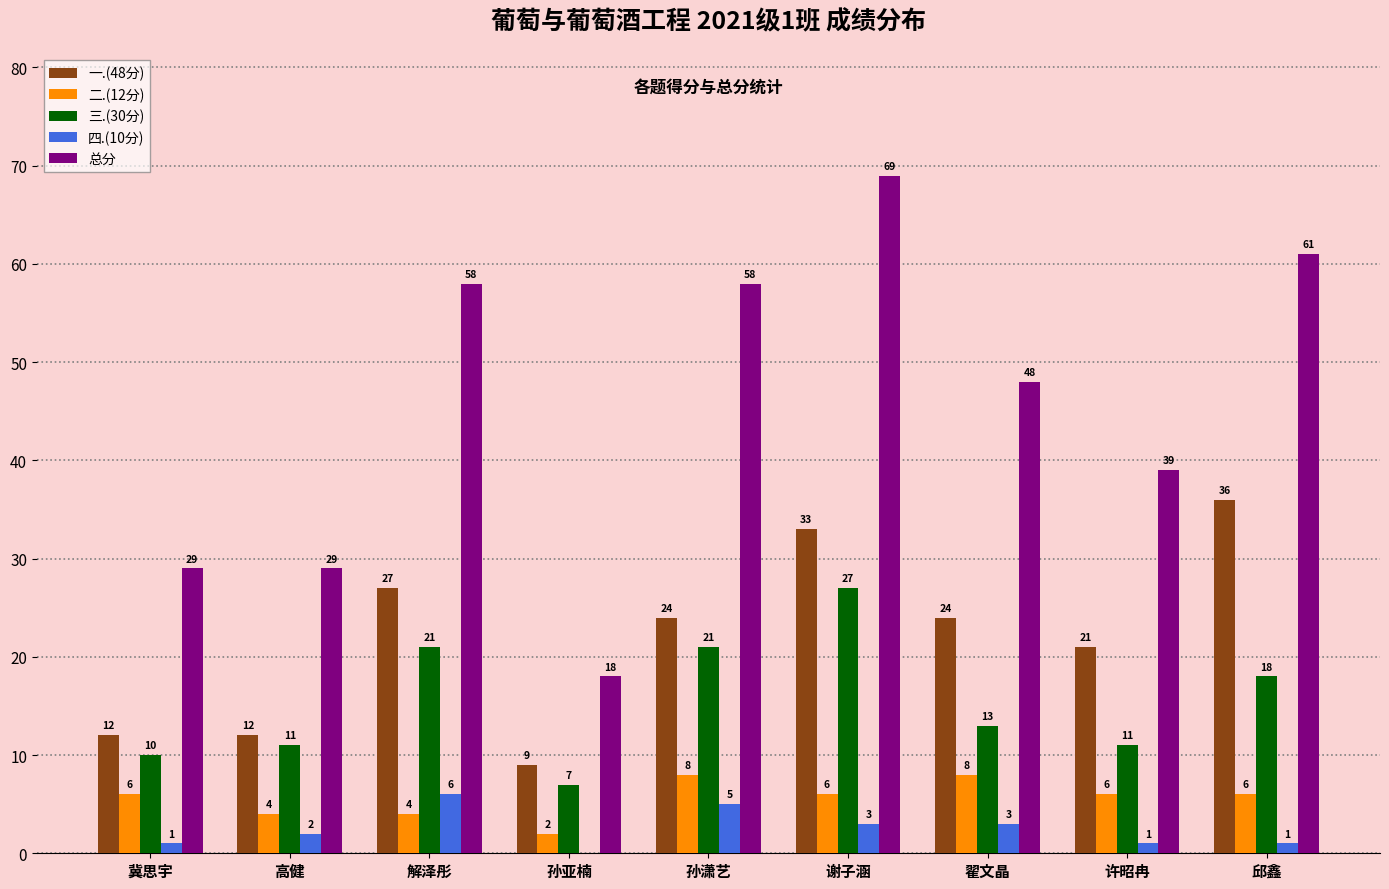

How many groups of bars are there?

9